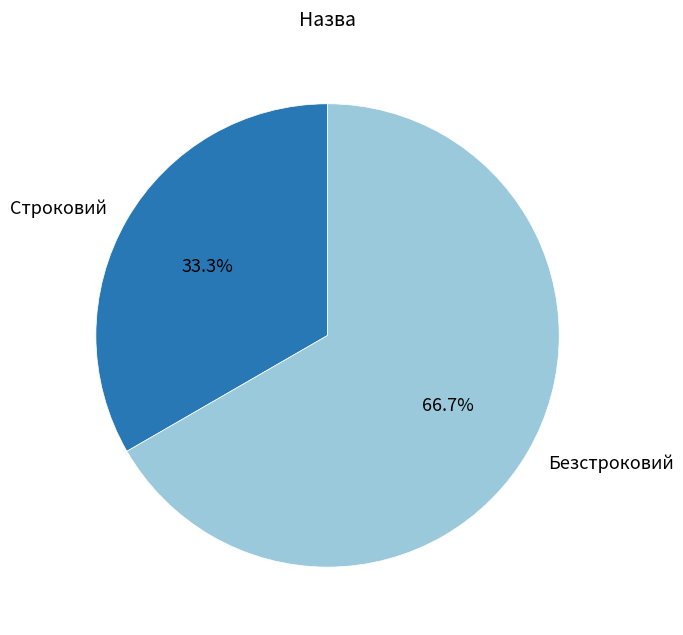

How much of the chart is everything except Безстроковий?

33.3%